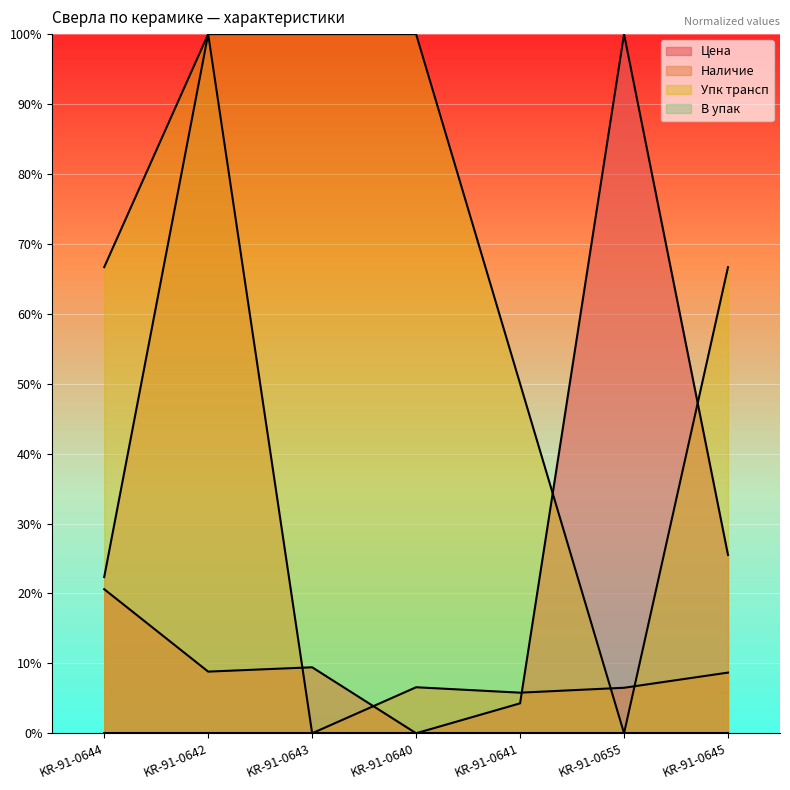

After their last crossing, which series has the higher values: Наличие or Цена?

Цена